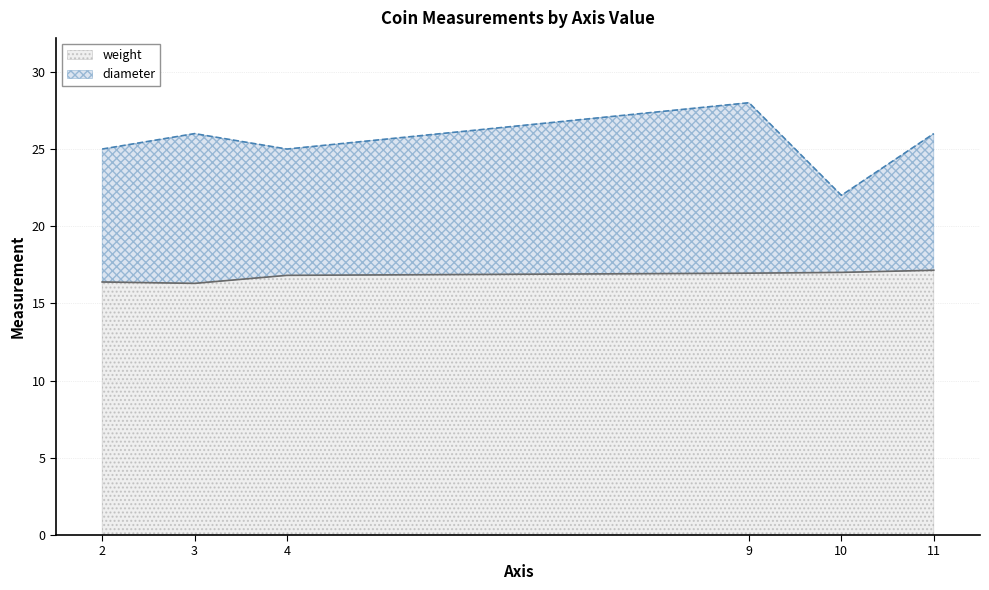

The value of weight at  is 17.0. True or false?

True